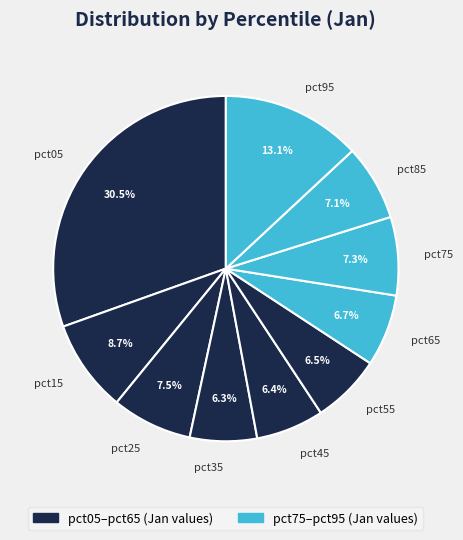

Between pct25 and pct35, which is larger?

pct25